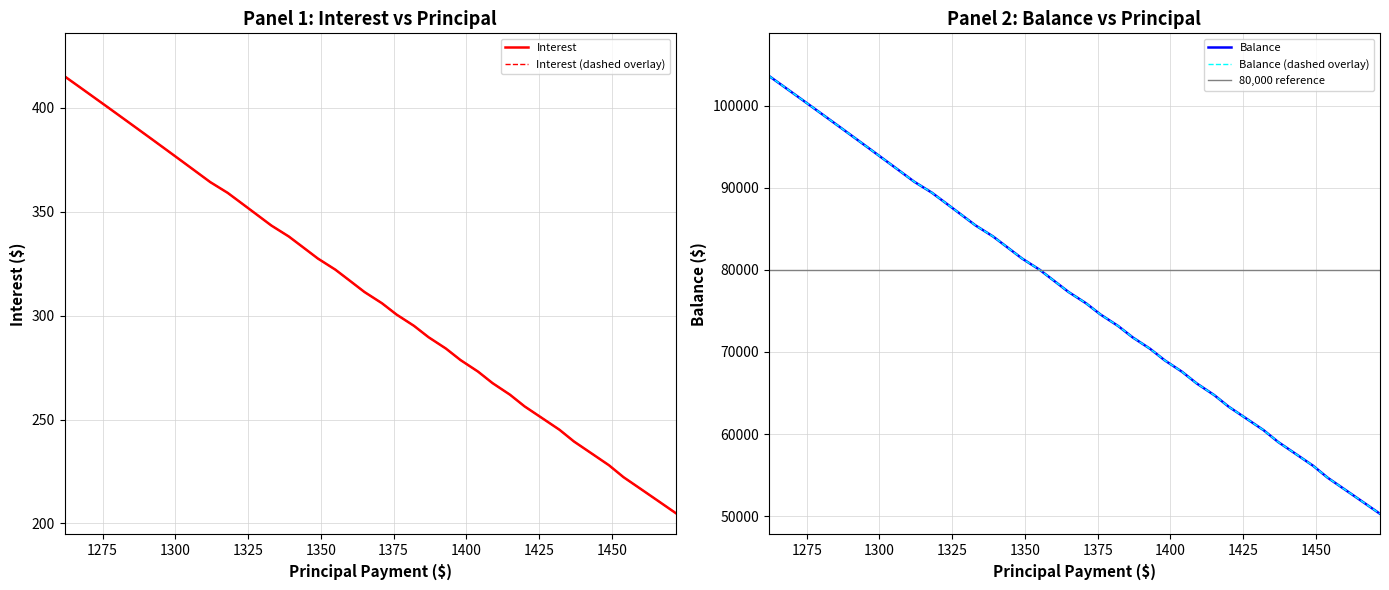

True or false: Interest and Principal cross at least once.

False